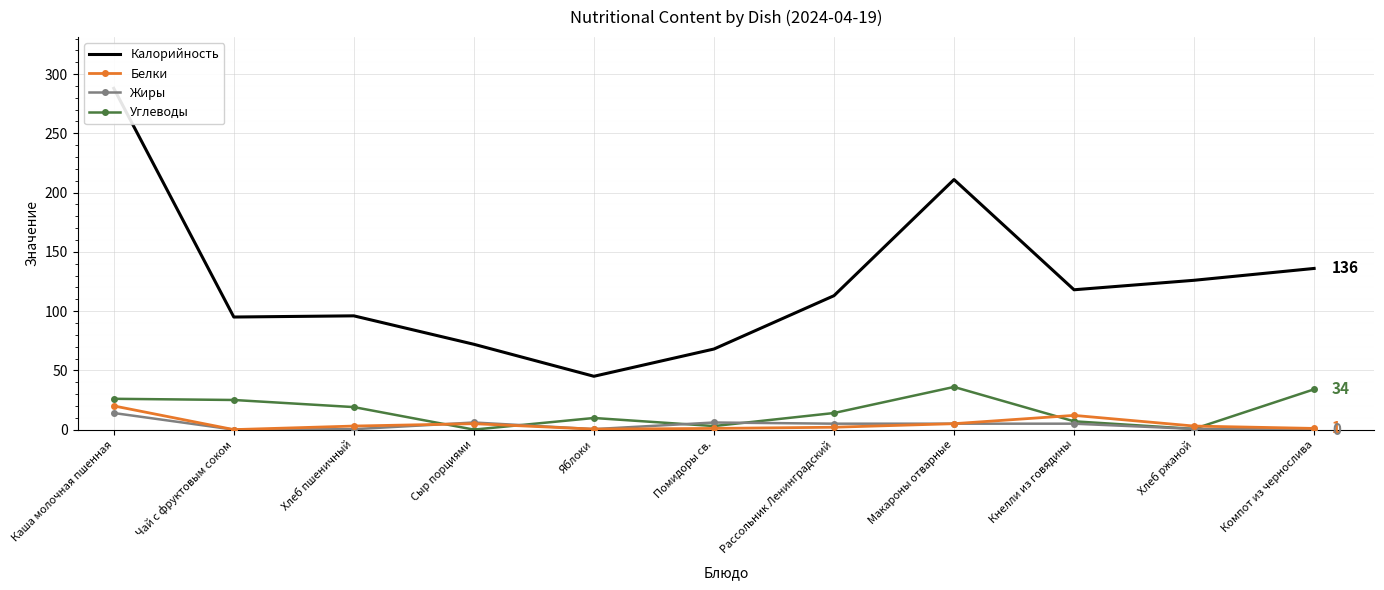

How many intersections are there between Белки and Углеводы?

4